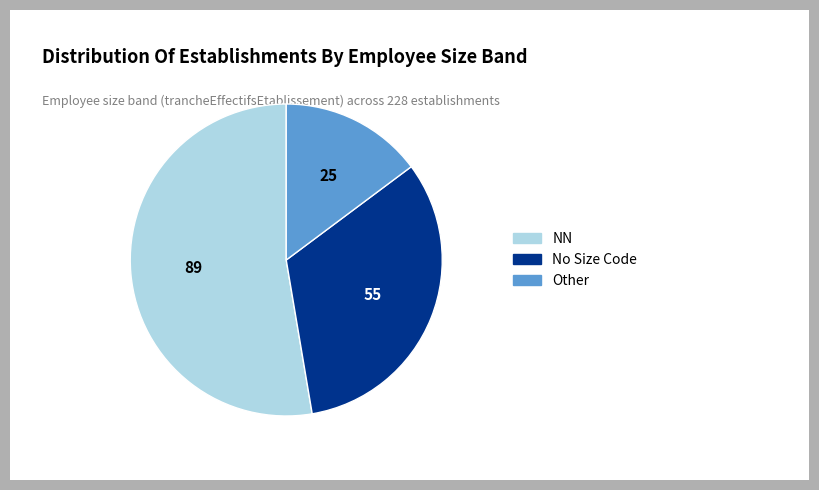

What is the ratio of the value at Other to the value at NN?

0.3